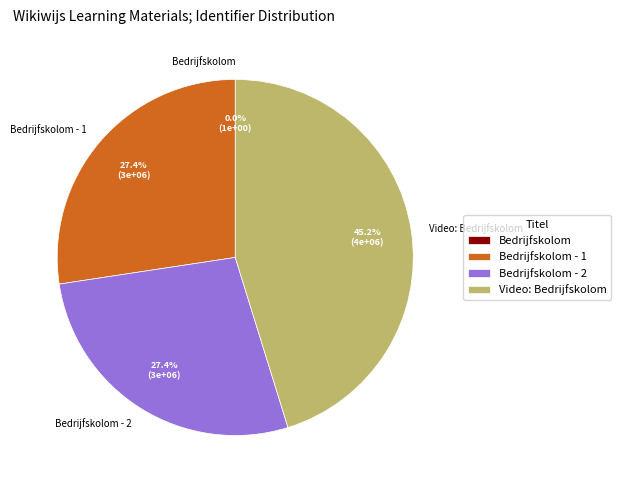

Is there any slice that represents more than half of the pie?

No